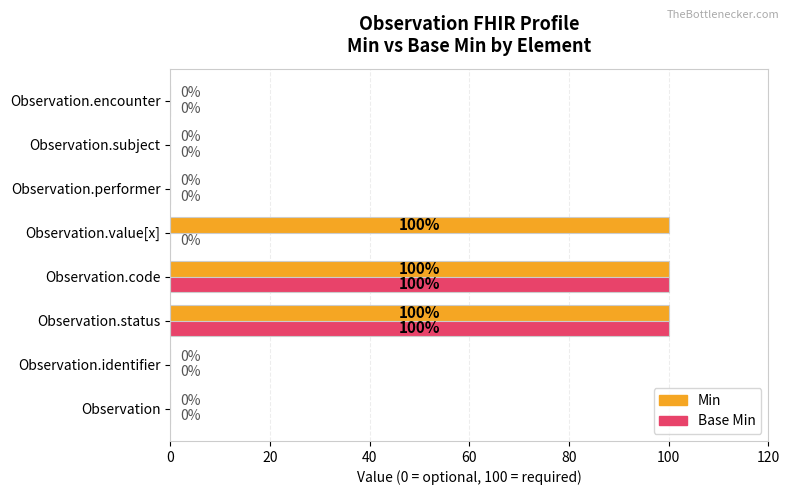

The Base Min series shows 32 at Observation.performer. True or false?

False